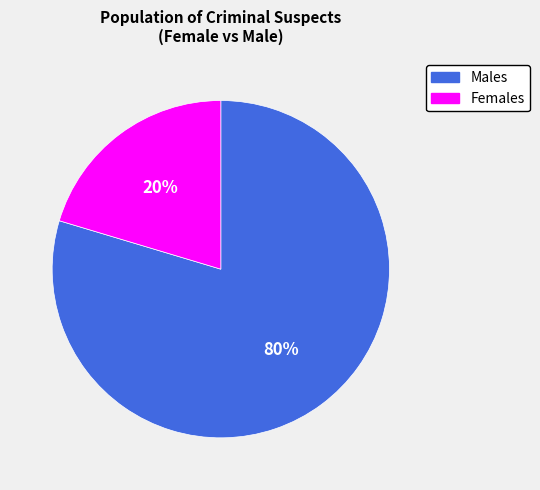

Is there a majority slice in this chart?

Yes